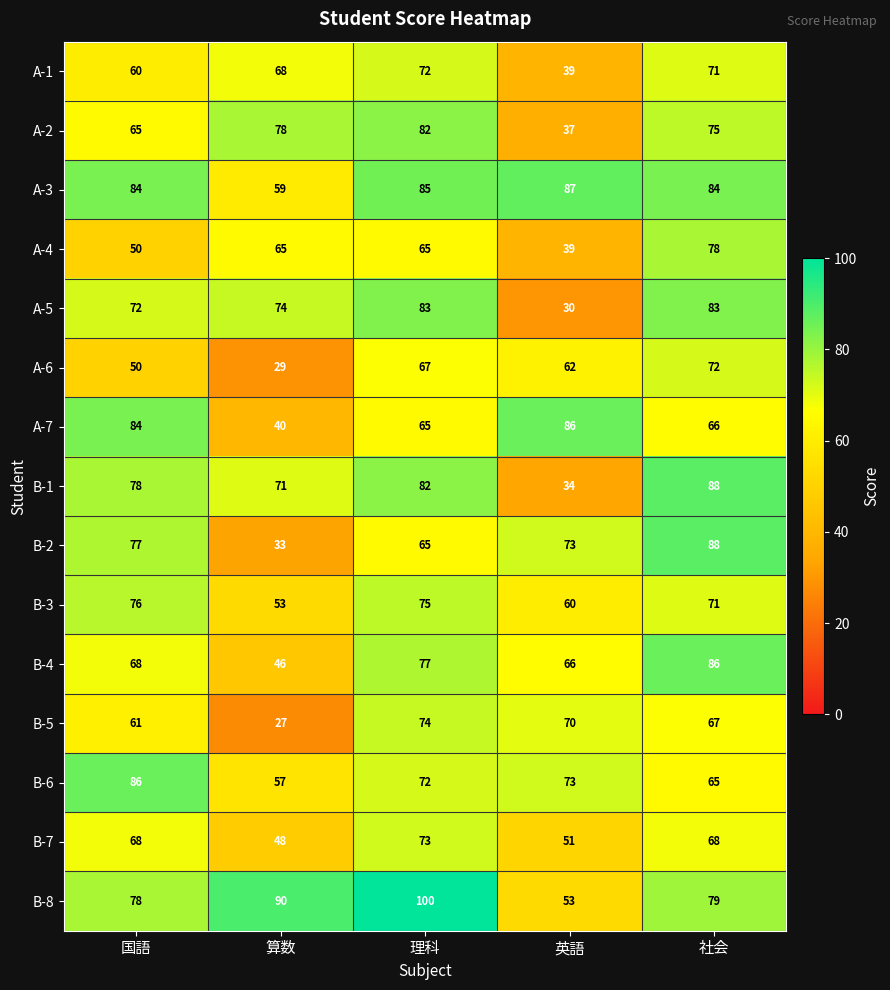

True or false: A-4 has a value of 39 at 英語.

True